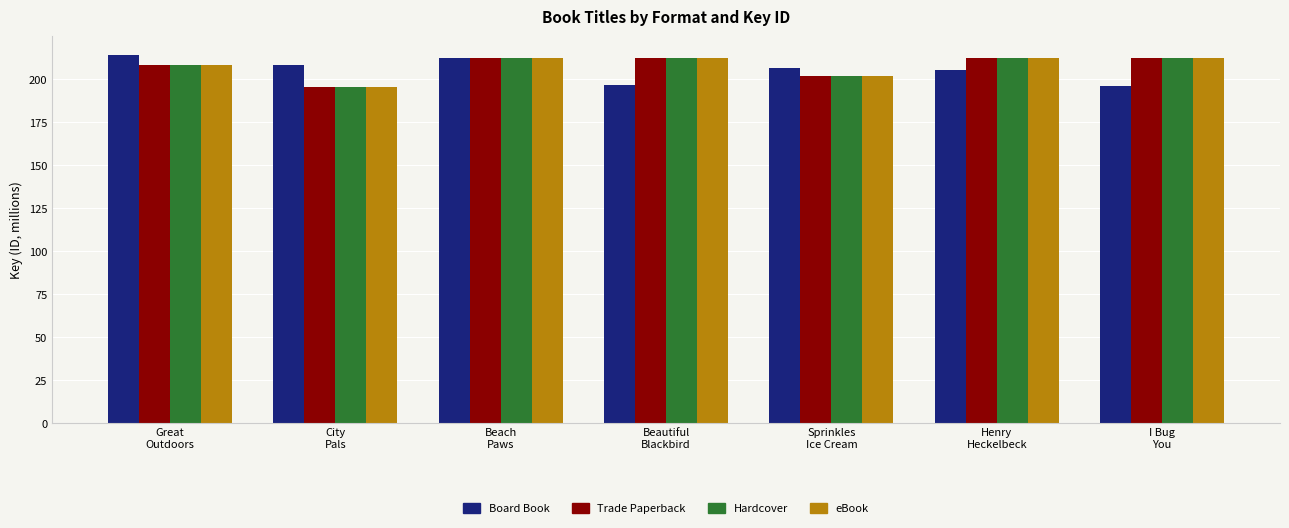

How many data points does each series have?

7